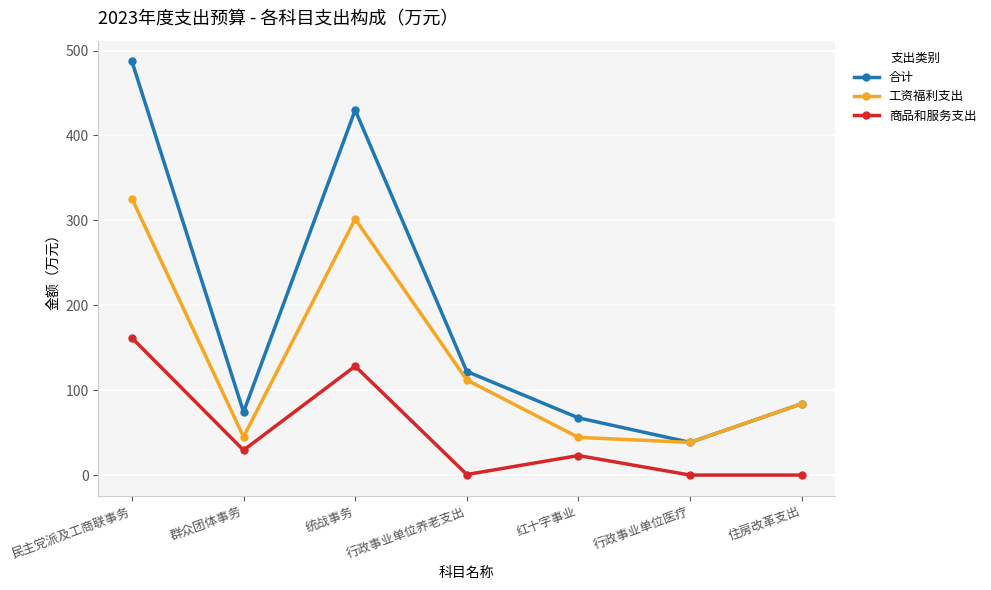

Which series has the largest total across all categories?

合计